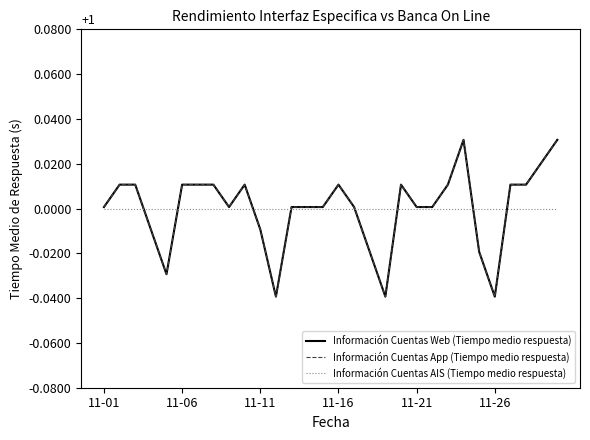

True or false: Información Cuentas Web (Tiempo medio respuesta) and Información Cuentas AIS (Tiempo medio respuesta) intersect in this chart.

True